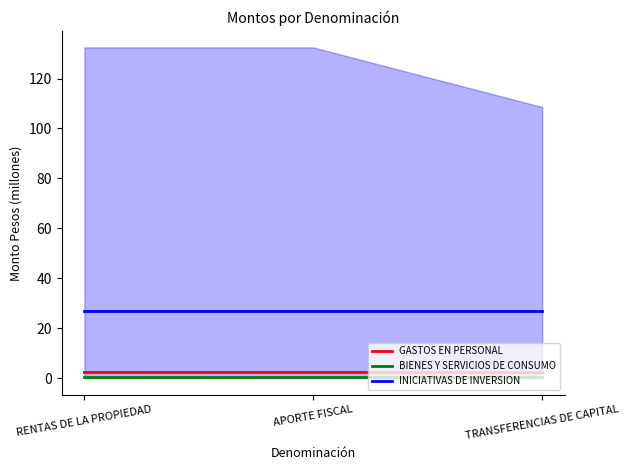

What is the greatest value displayed?

27.1